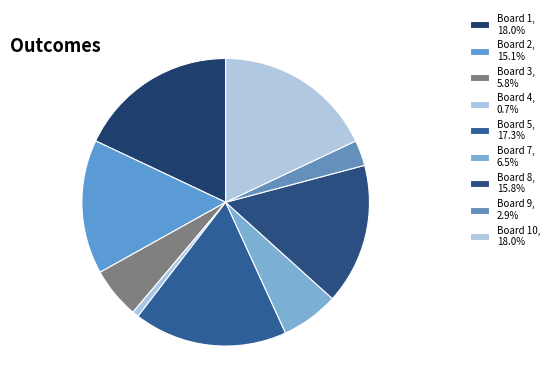

How many segments does this pie chart have?

9